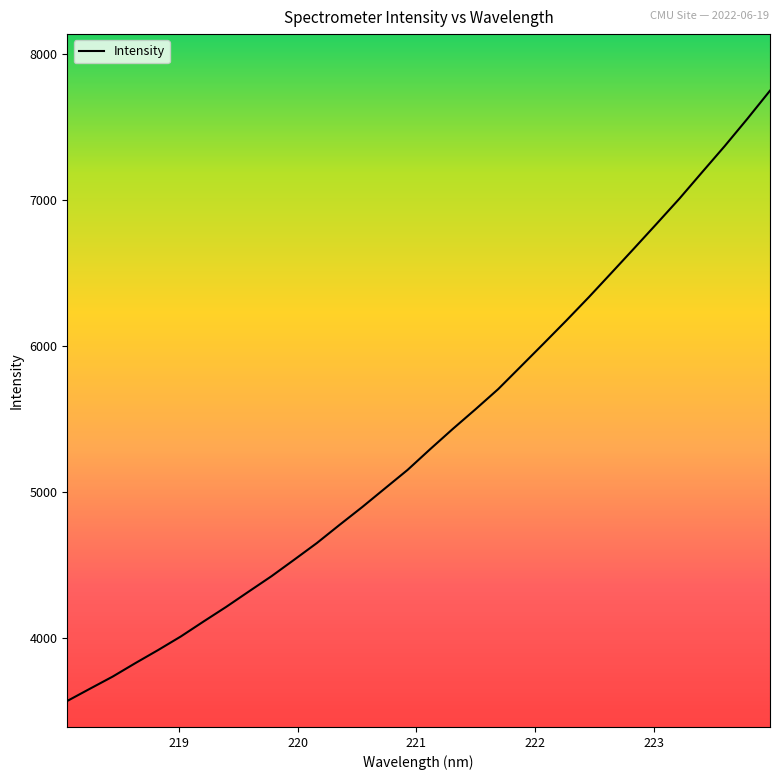

How many lines are shown in the chart?

1